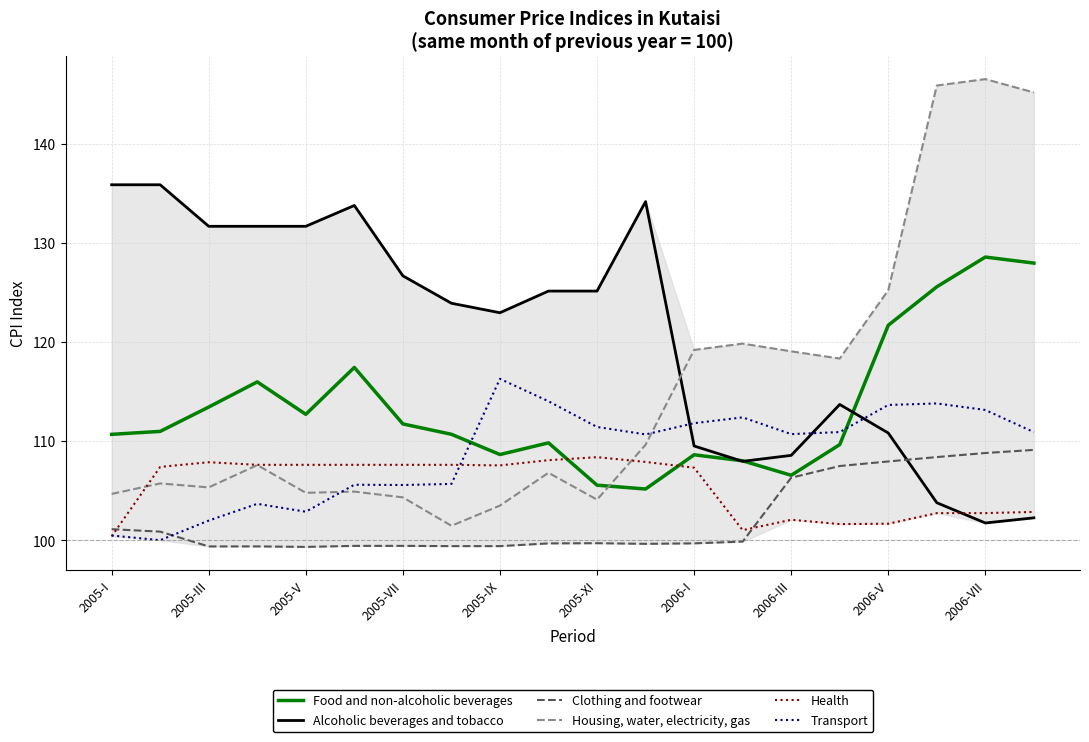

In Housing, water, electricity, gas, how many points are lower than both neighbors (excluding endpoints)?

5